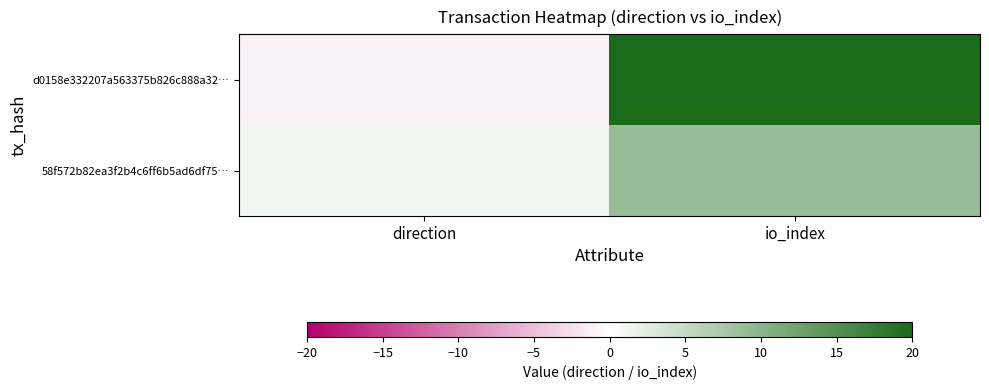

Reading left to right, list all the values displayed in this chart.

d0158e332207a563375b826c888a32…: direction=-1	io_index=20
58f572b82ea3f2b4c6ff6b5ad6df75…: direction=1	io_index=9